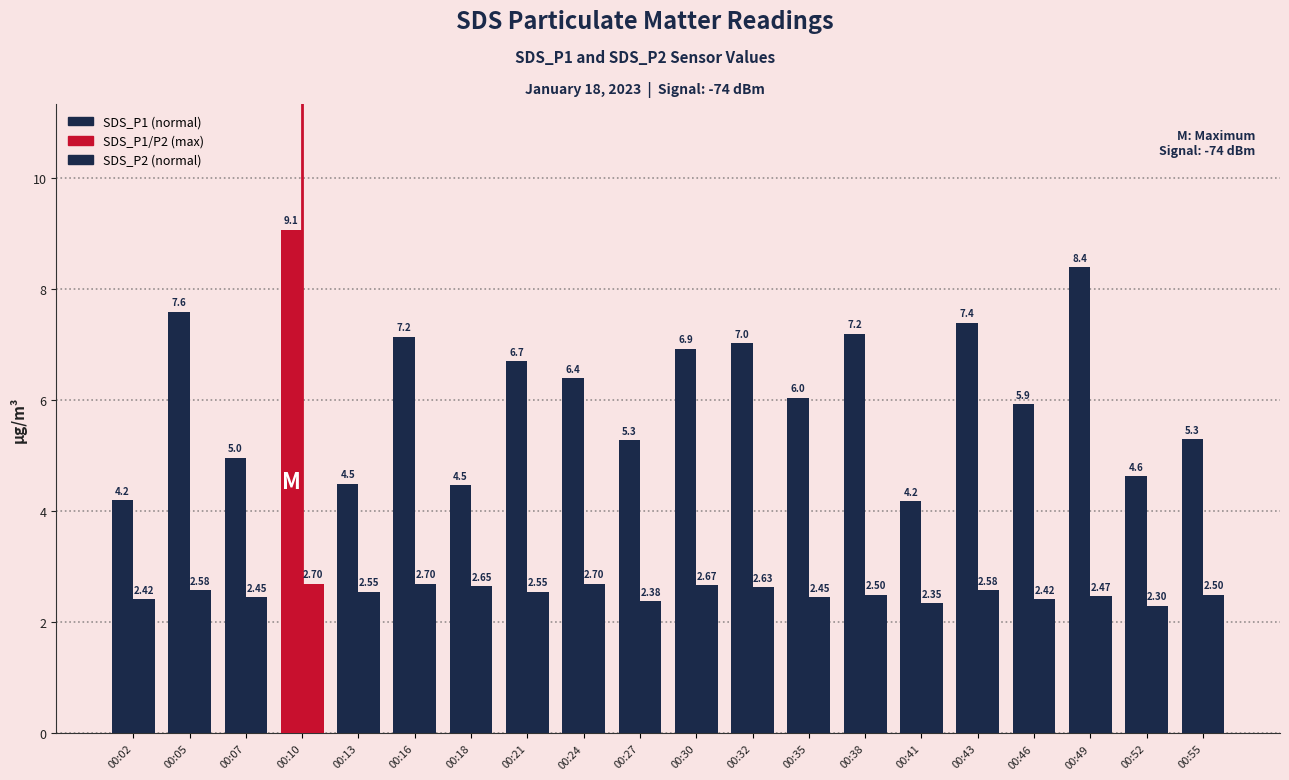

How many bars are there in each group?

2